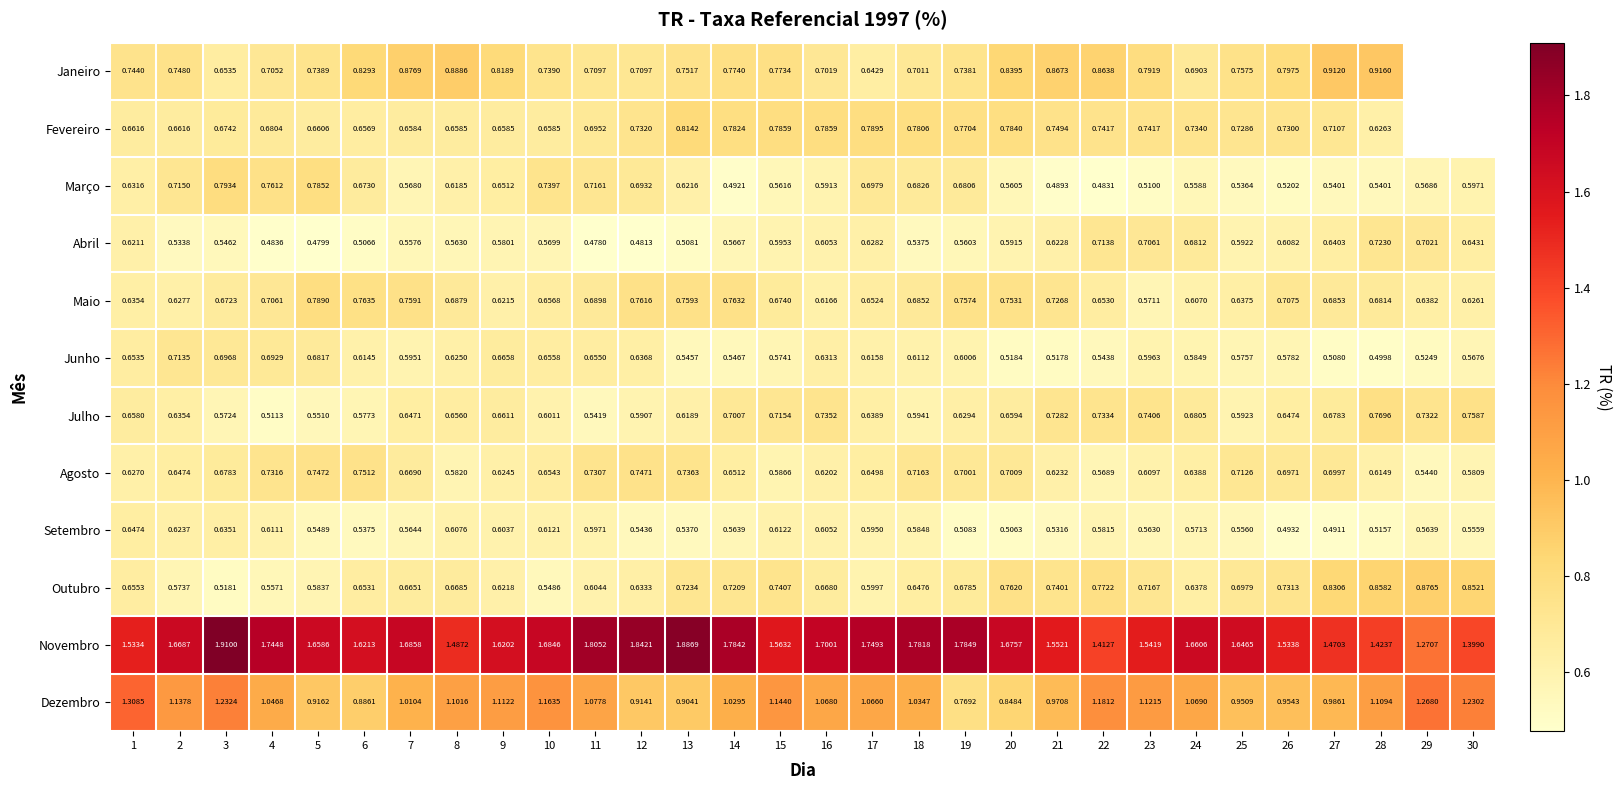

Rank the series at 5 from highest to lowest value.

Novembro, Dezembro, Maio, Março, Agosto, Janeiro, Junho, Fevereiro, Outubro, Julho, Setembro, Abril